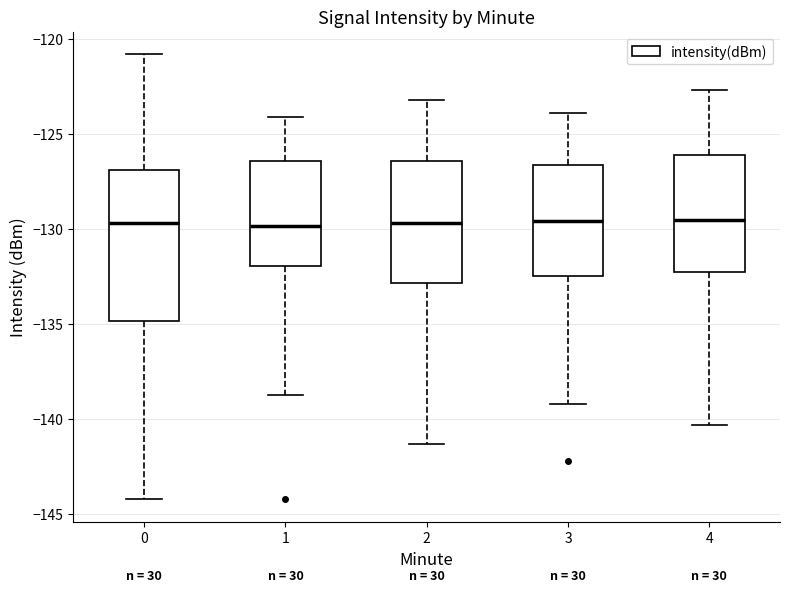

Where does the upper whisker of the box at x = 2 end on the y-axis? The values are not printed on the chart, so give them approximately, as read against the axis.

-123.0